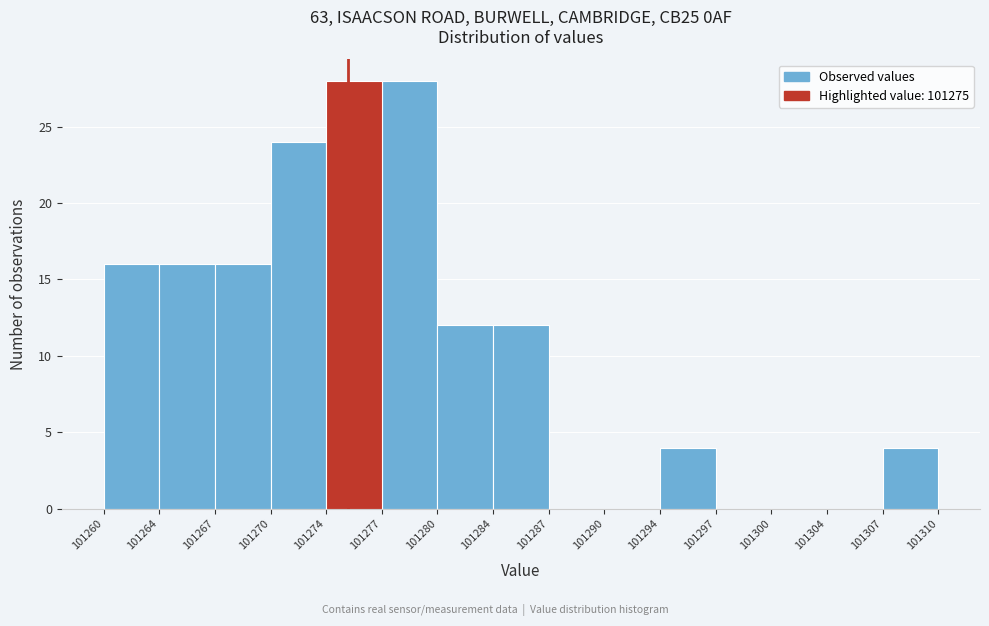

Reading left to right, list every bar in this chart as the range it spans on the x-axis followed by its height. The values are not printed on the chart, so give them approximately, as read against the axis.

101260 to 101264: 16
101264 to 101267: 16
101267 to 101270: 16
101270 to 101274: 24
101274 to 101277: 28
101277 to 101280: 28
101280 to 101284: 12
101284 to 101287: 12
101287 to 101290: 0
101290 to 101294: 0
101294 to 101297: 4
101297 to 101300: 0
101300 to 101304: 0
101304 to 101307: 0
101307 to 101310: 4